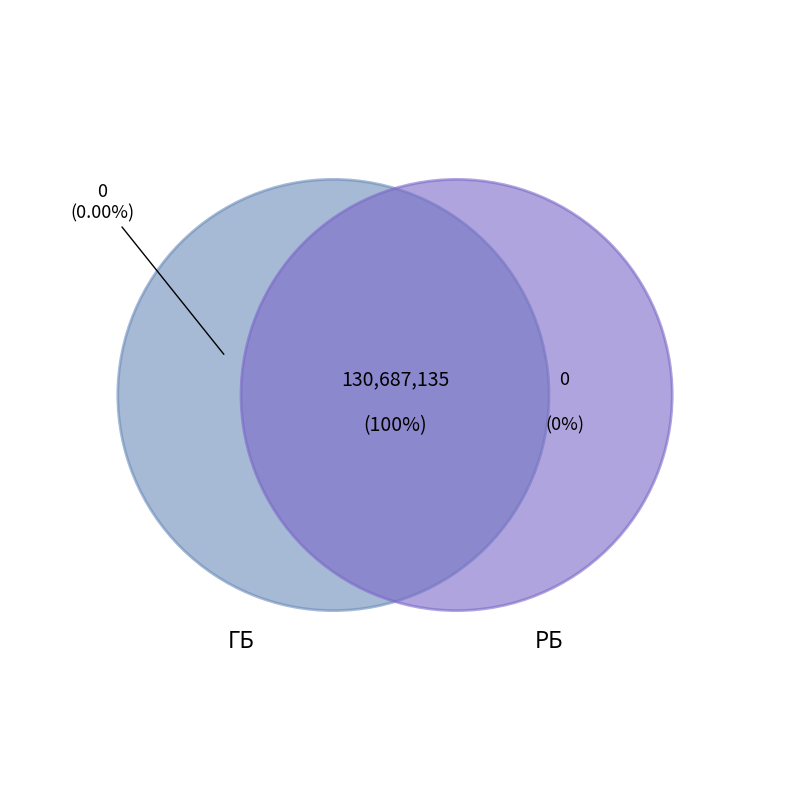

Which slice is the smallest?

ГБ